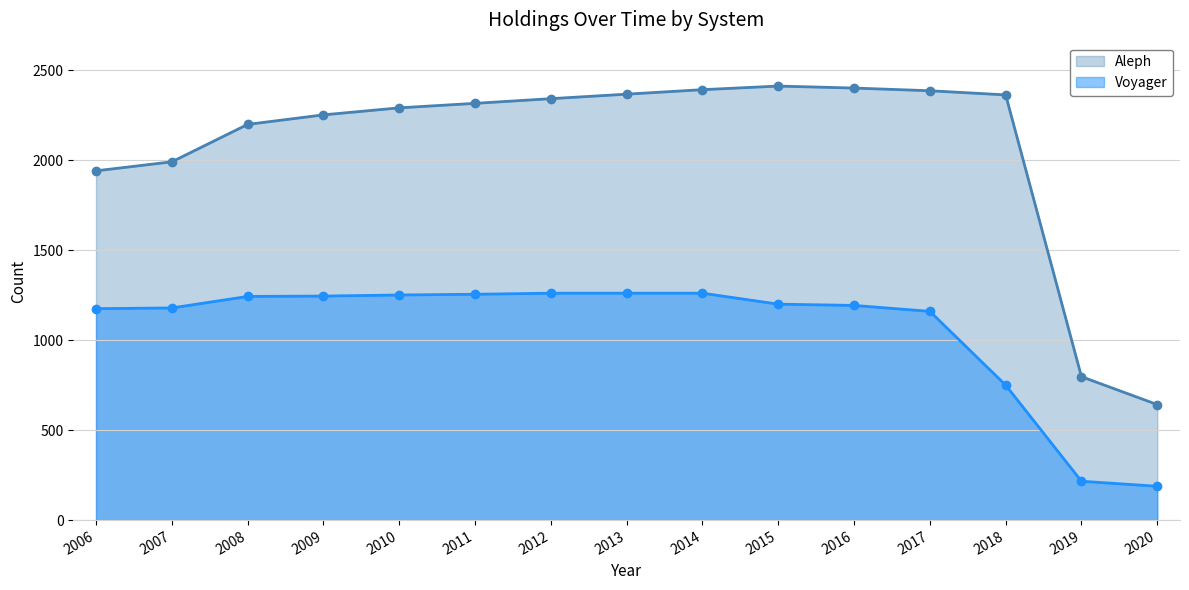

Rank the series by their average value, from highest to lowest.

Aleph, Voyager